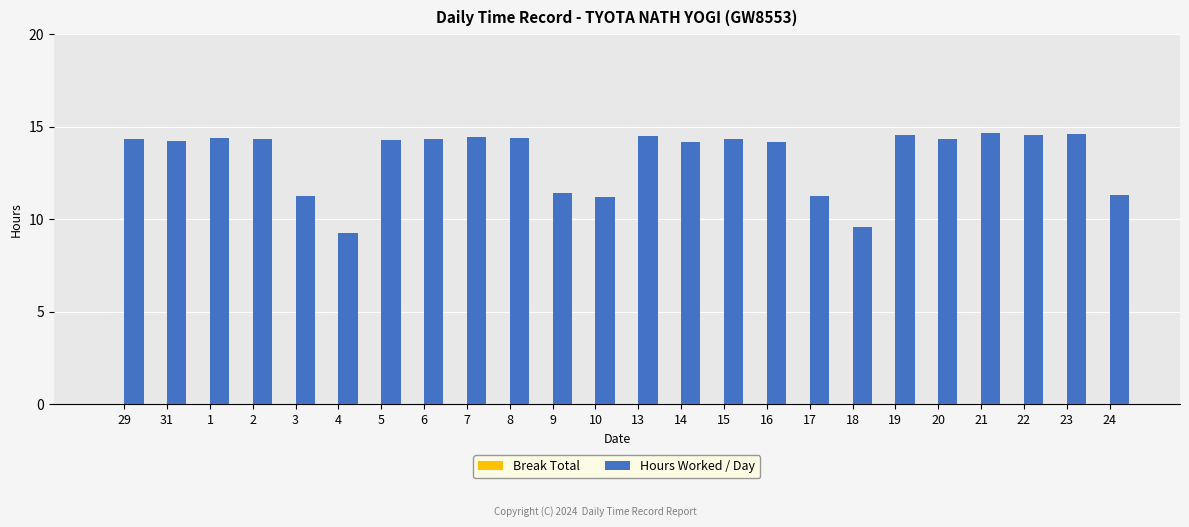

Approximately how many times larger is the value at 9 compared to 23?

0.8